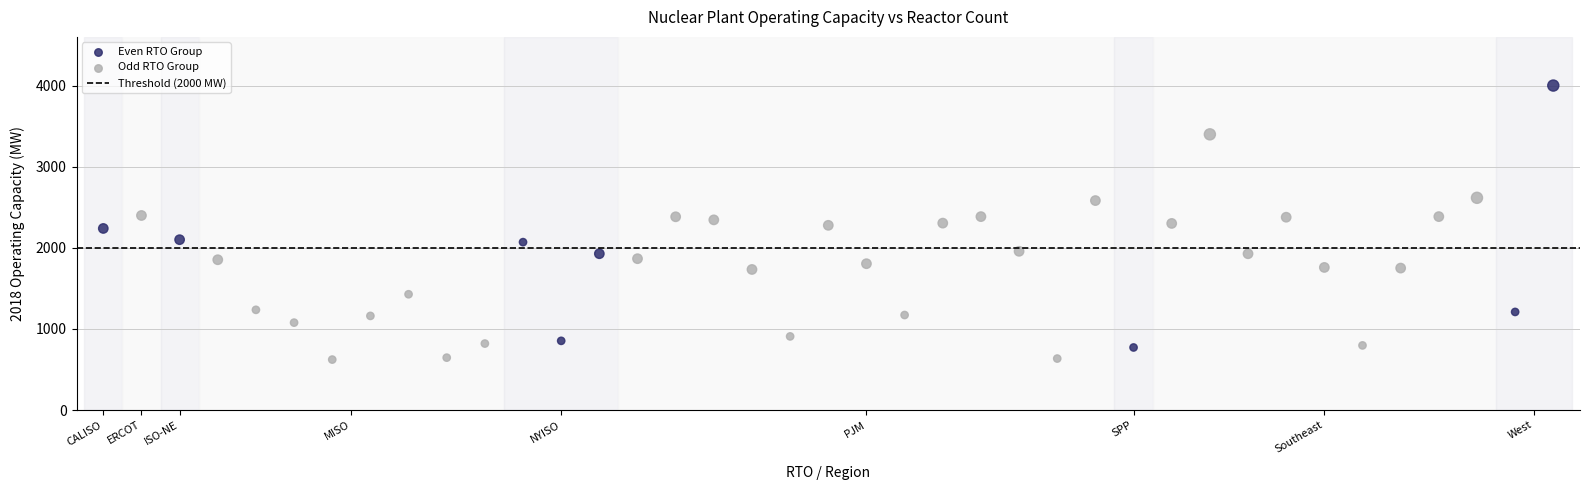

Which series contains the lowest Y value?

Odd RTO Group